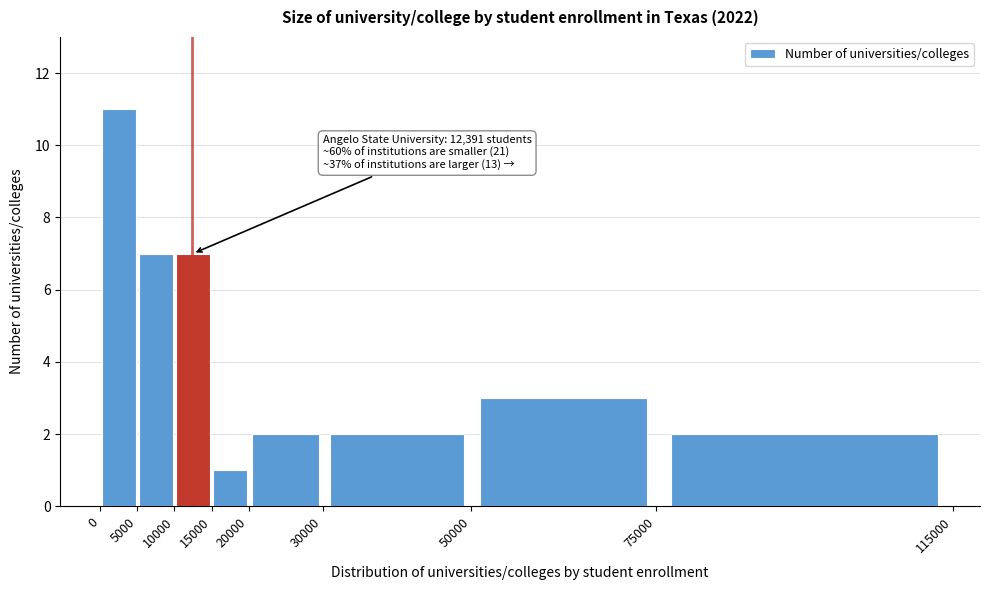

Over which range of the x-axis is the bar tallest?

0 to 5000